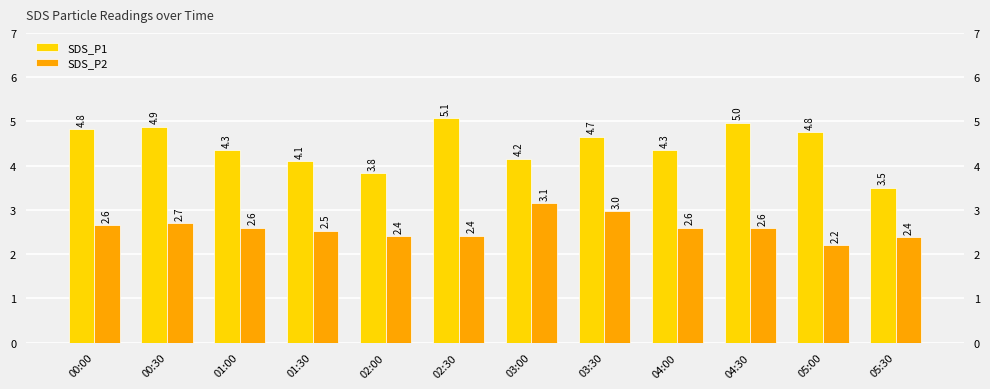

At which label does SDS_P2 reach its minimum?

05:00